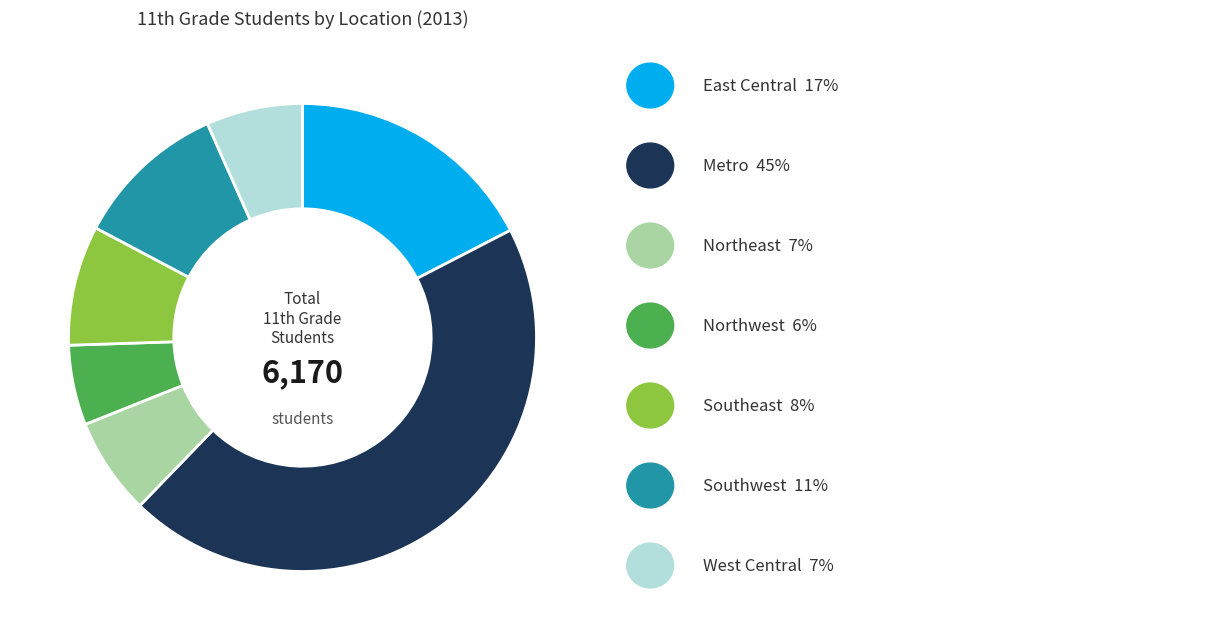

Does any single category account for the majority?

No